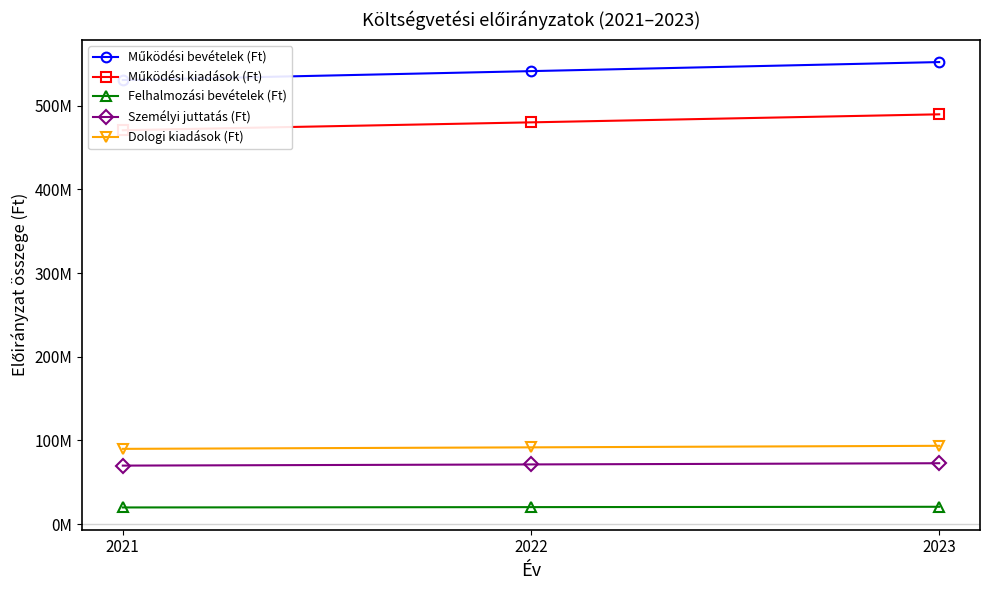

What is the sum of all Működési kiadások (Ft) values?

1440377260